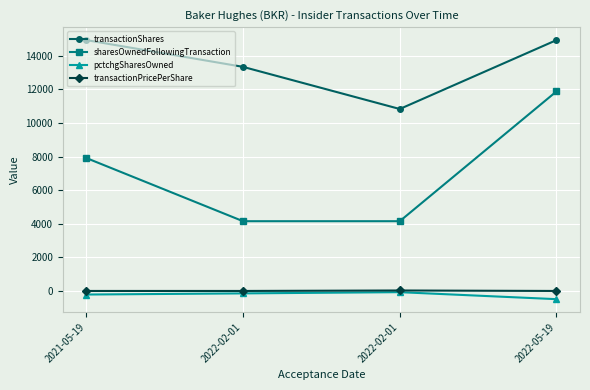

What are all the series names shown in the legend?

transactionShares, sharesOwnedFollowingTransaction, pctchgSharesOwned, transactionPricePerShare